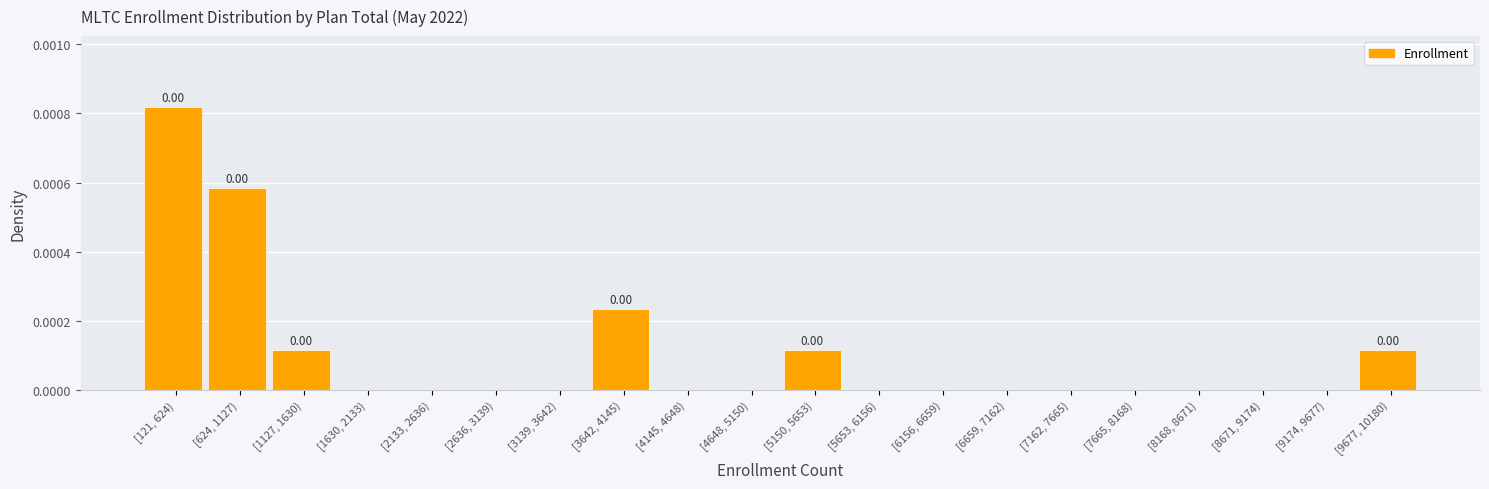

Which has a higher value, [6659, 7162) or [624, 1127)?

[624, 1127)